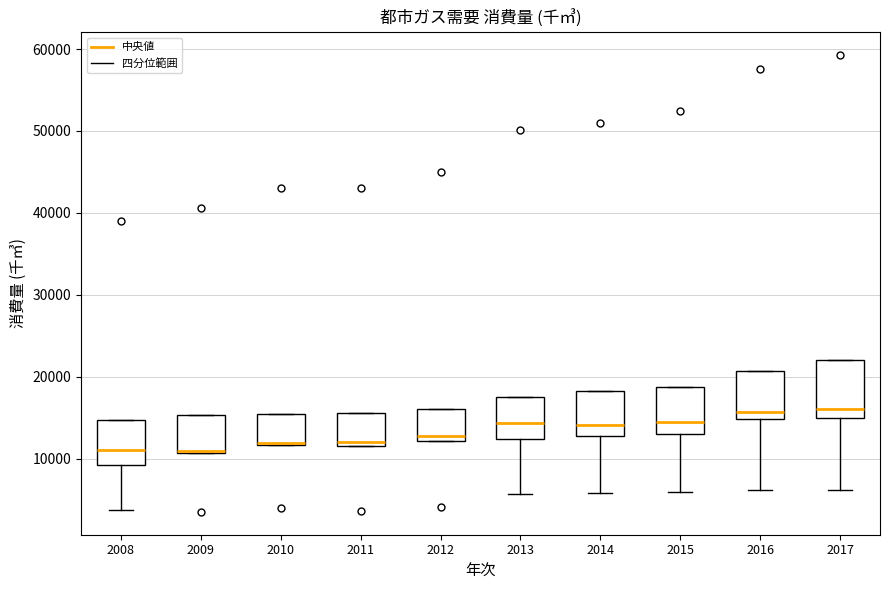

Reading left to right, transcribe this box plot: for each box, give where its median line is, the range the box spans, and where its two whiskers end, as read against the y-axis. The values are not printed on the chart, so give them approximately, as read against the axis.

2008: median 11000, box 9000 to 15000, whiskers 4000 to 15000
2009: median 11000 (just above the box's lower edge), box 11000 to 15000, whiskers 11000 to 15000
2010: median 12000, box 12000 to 15000, whiskers 12000 to 15000
2011: median 12000 (just above the box's lower edge), box 12000 to 16000, whiskers 12000 to 16000
2012: median 13000, box 12000 to 16000, whiskers 12000 to 16000
2013: median 14000, box 12000 to 18000, whiskers 6000 to 18000
2014: median 14000, box 13000 to 18000, whiskers 6000 to 18000
2015: median 15000, box 13000 to 19000, whiskers 6000 to 19000
2016: median 16000, box 15000 to 21000, whiskers 6000 to 21000
2017: median 16000, box 15000 to 22000, whiskers 6000 to 22000